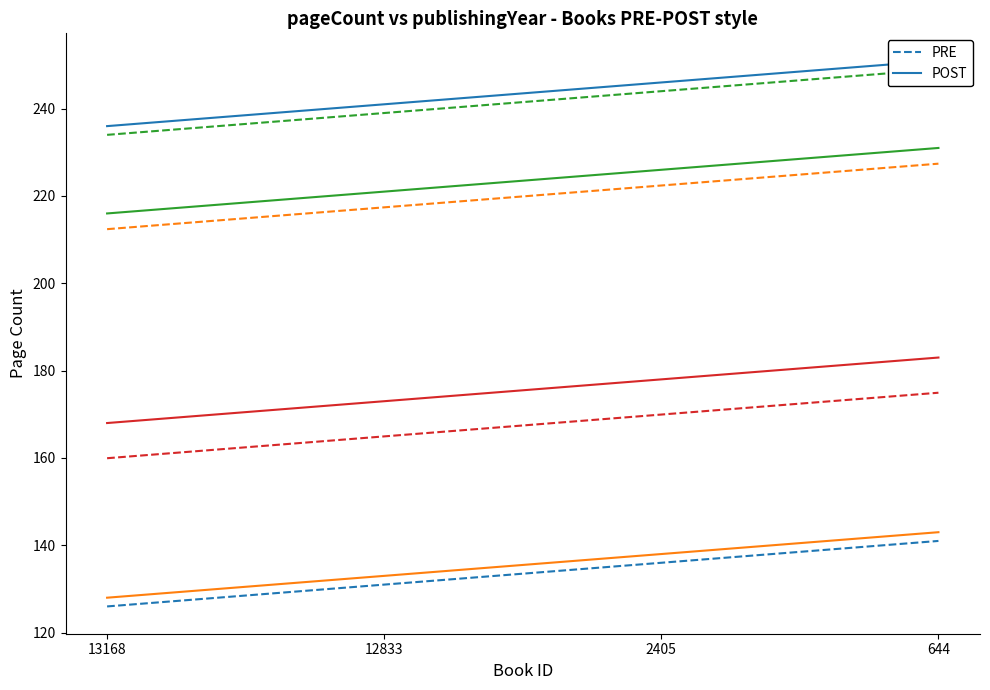

True or false: PRE and POST cross at least once.

False